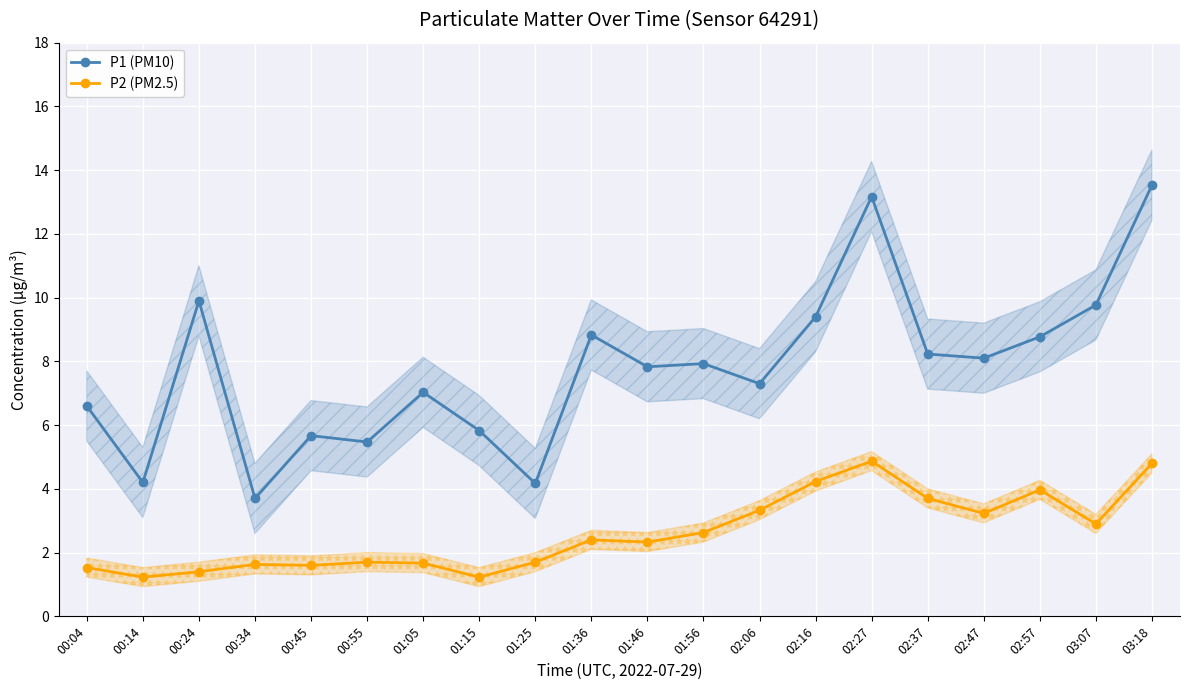

Is the value of P2 (PM2.5) at 00:34 greater than the value of P1 (PM10) at 02:16?

No